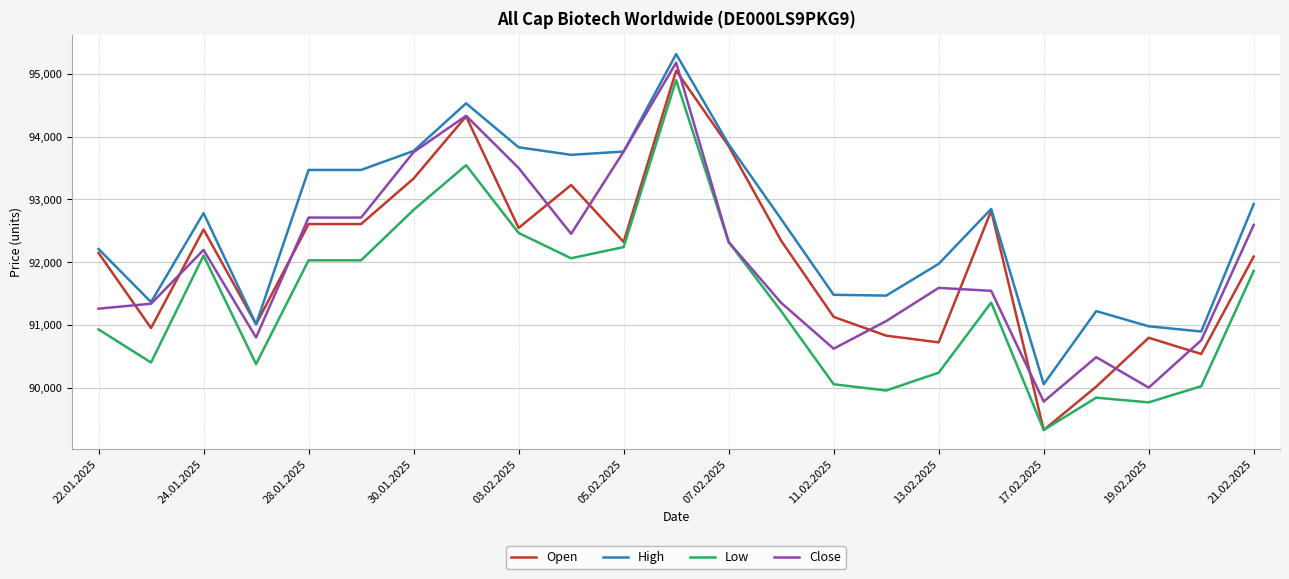

Which series has the largest range (max minus min)?

Open